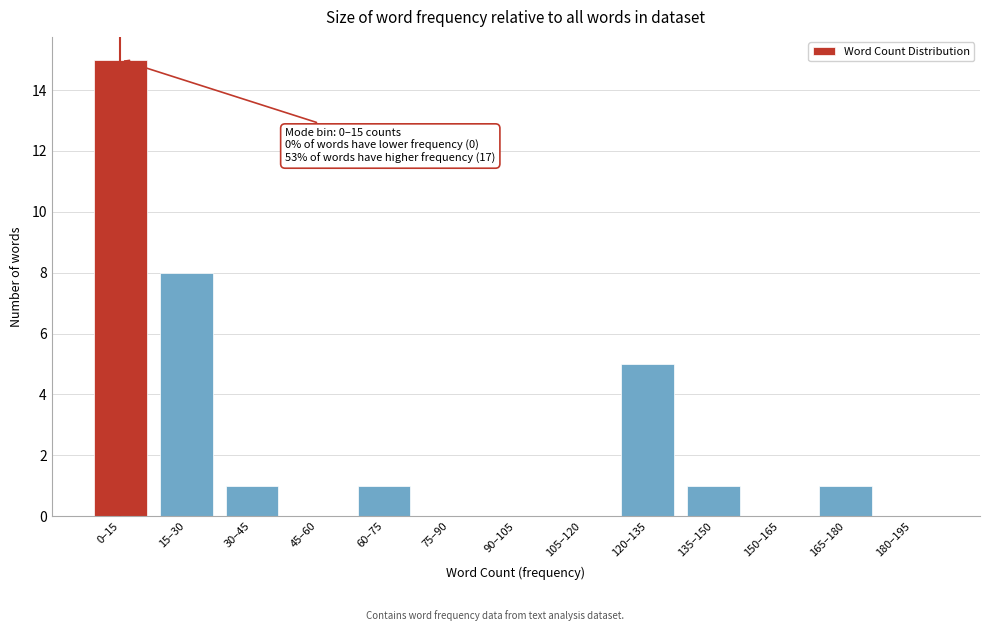

Reading left to right, transcribe all the data shown in this chart.

0–15=15	15–30=8	30–45=1	45–60=0	60–75=1	75–90=0	90–105=0	105–120=0	120–135=5	135–150=1	150–165=0	165–180=1	180–195=0